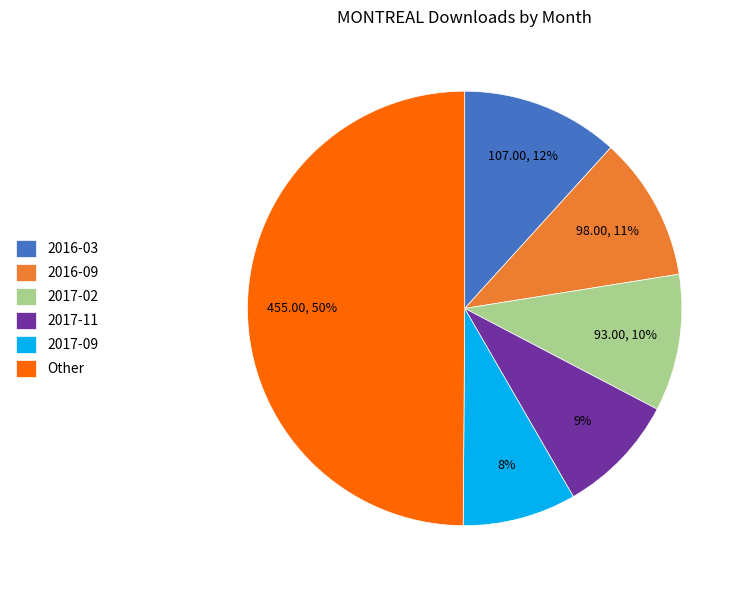

Which category has the smallest portion of the pie?

2017-09